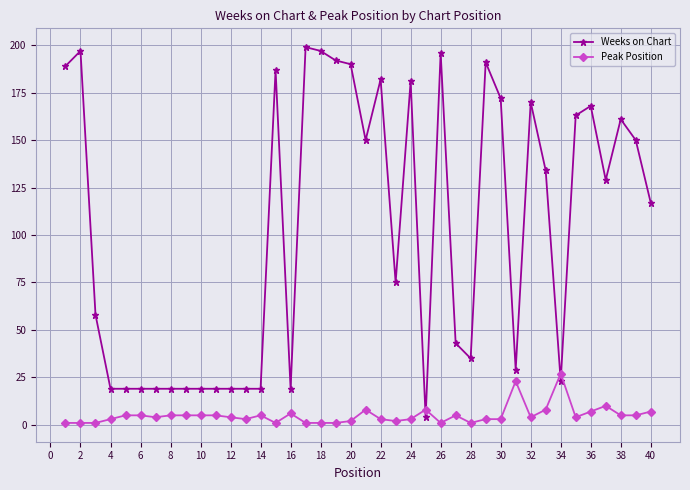

Which series has the largest range (max minus min)?

Weeks on Chart